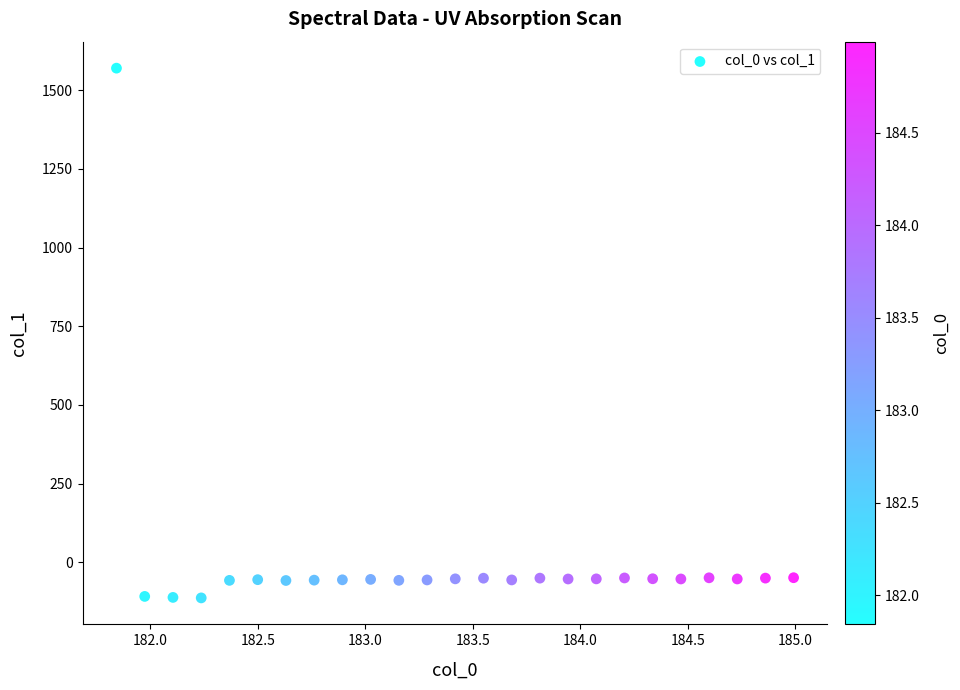

What is the range of Y values (max minus min)?

1683.7